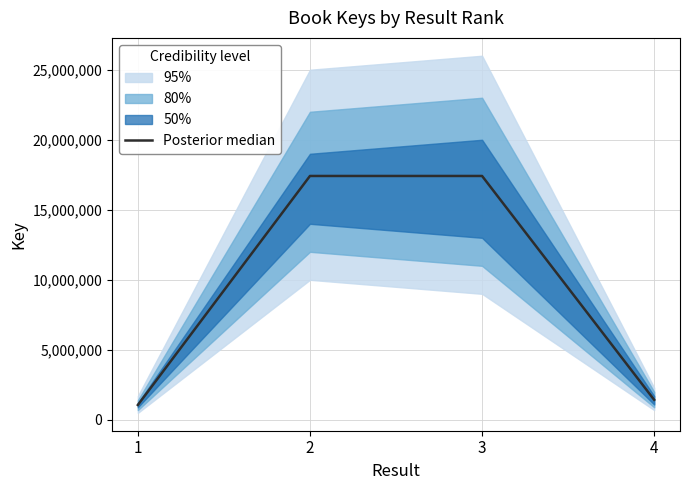

Reading left to right, what are all the values shown in this chart?

1063293	17415415	17415204	1429909